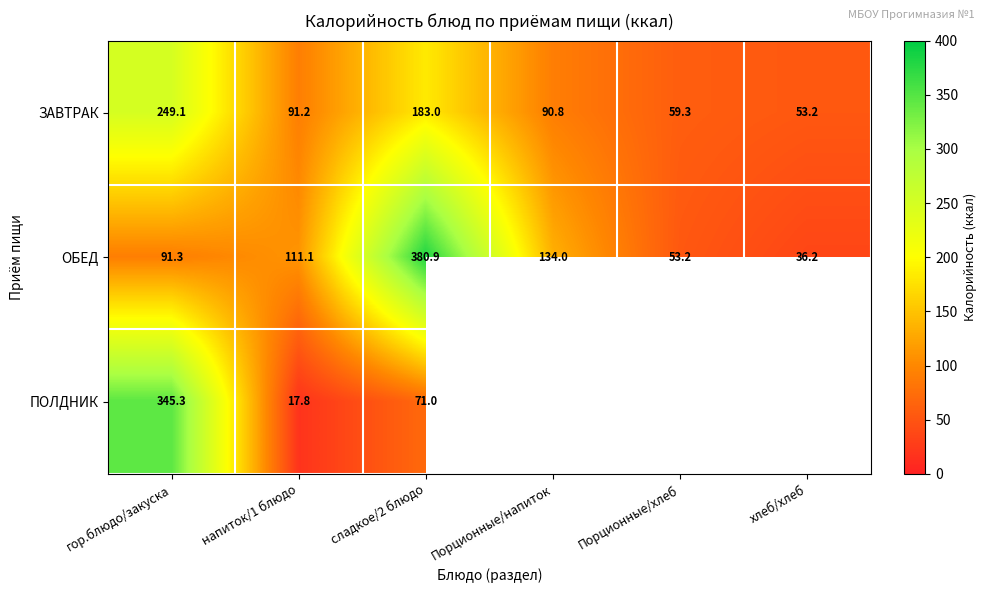

At which label does ЗАВТРАК reach its peak?

гор.блюдо/закуска